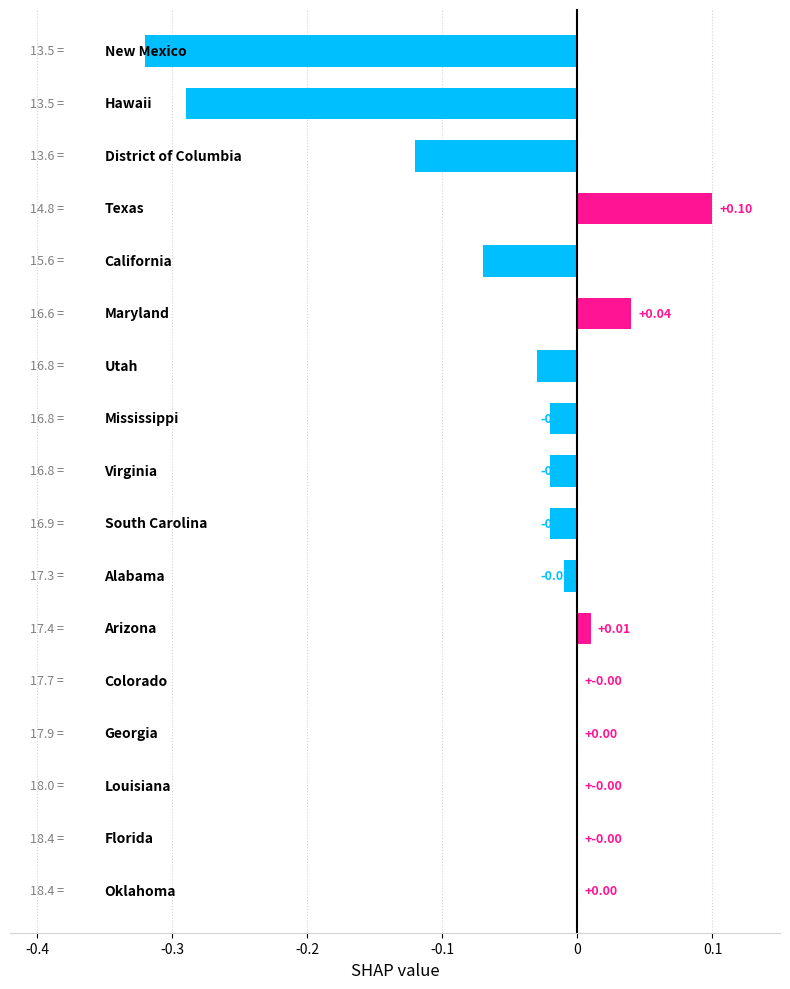

Rank the categories by value from lowest to highest.

New Mexico, Hawaii, District of Columbia, California, Utah, Mississippi, Virginia, South Carolina, Alabama, Colorado, Georgia, Louisiana, Florida, Oklahoma, Arizona, Maryland, Texas